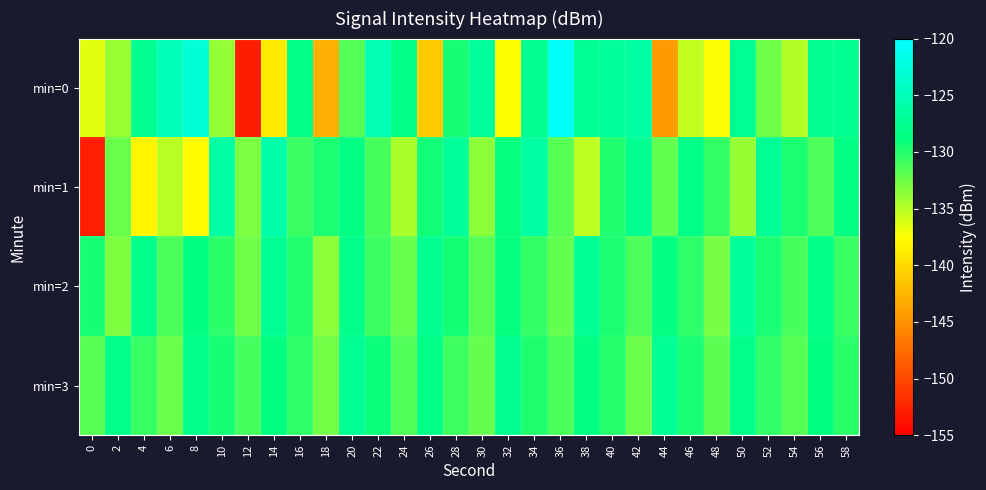

Between 14 and 22, which series saw the biggest shift?

min=0